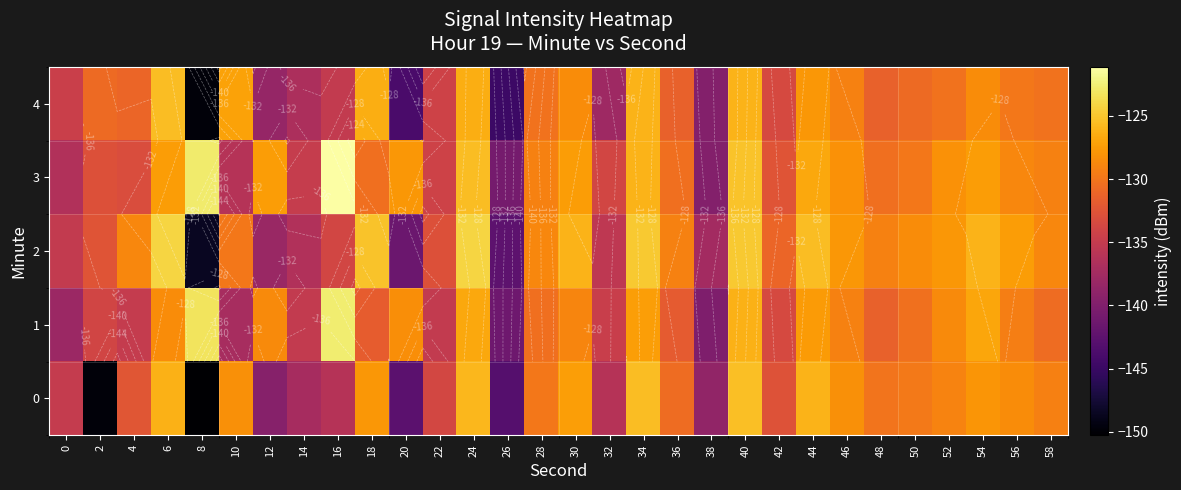

The 1 series shows -70.7 at 24. True or false?

False